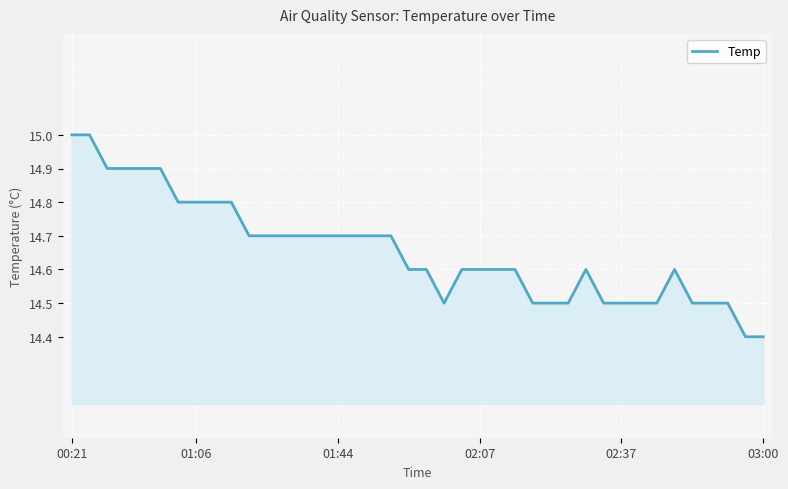

How many values are between 14 and 15?

40